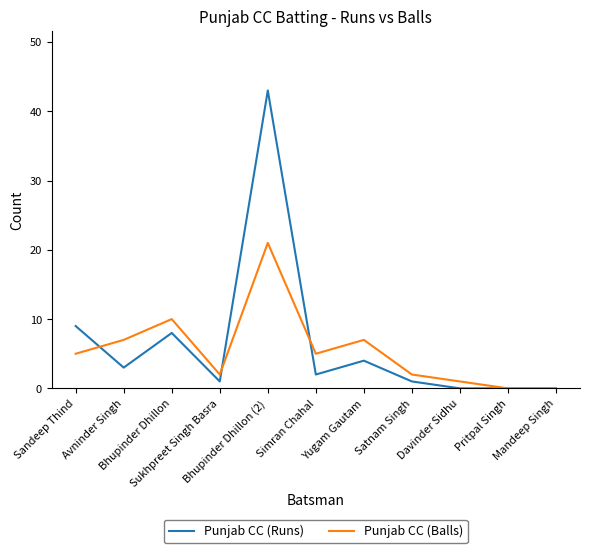

Which series has the largest range (max minus min)?

Punjab CC (Runs)